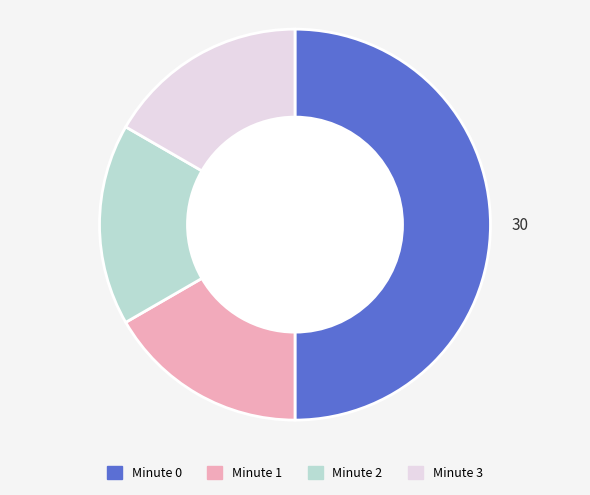

Combined, do Minute 3 and Minute 0 account for over 50%?

Yes